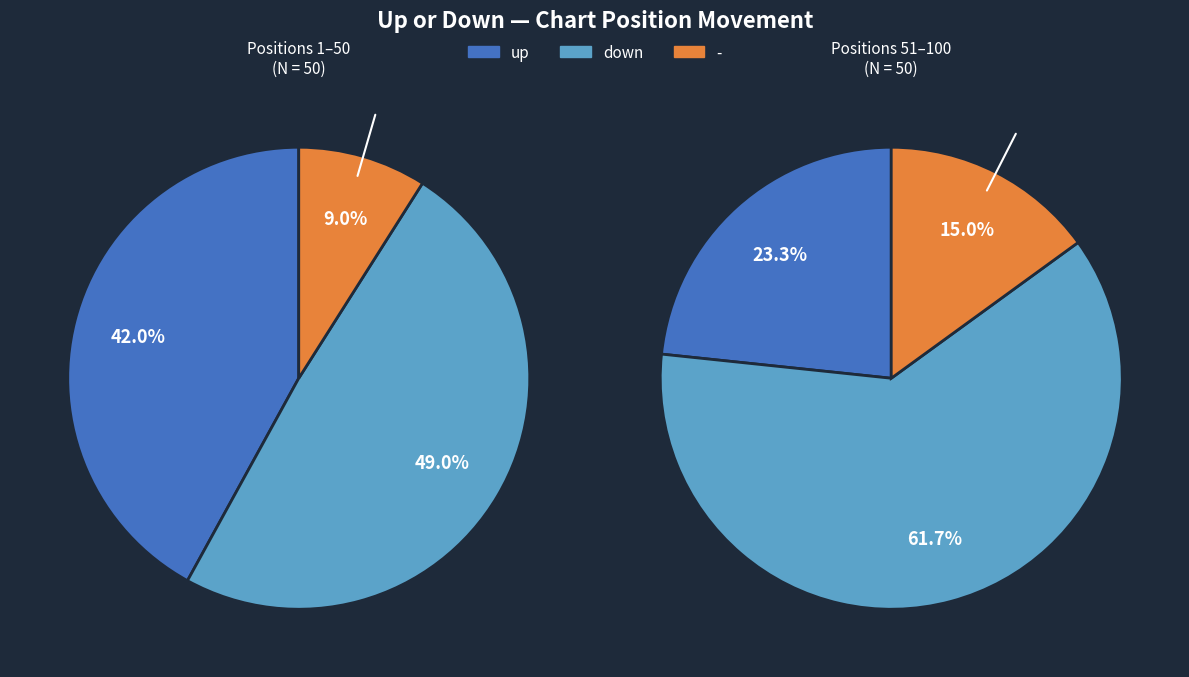

Count the number of slices in the pie.

3